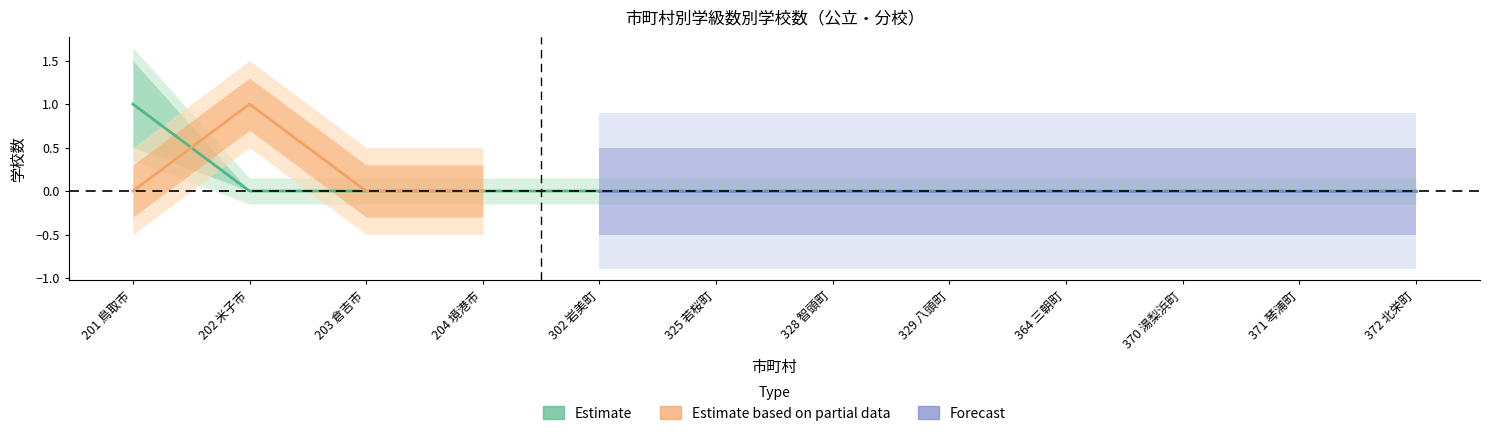

Which has a higher value, 325 若桜町 or 203 倉吉市?

325 若桜町